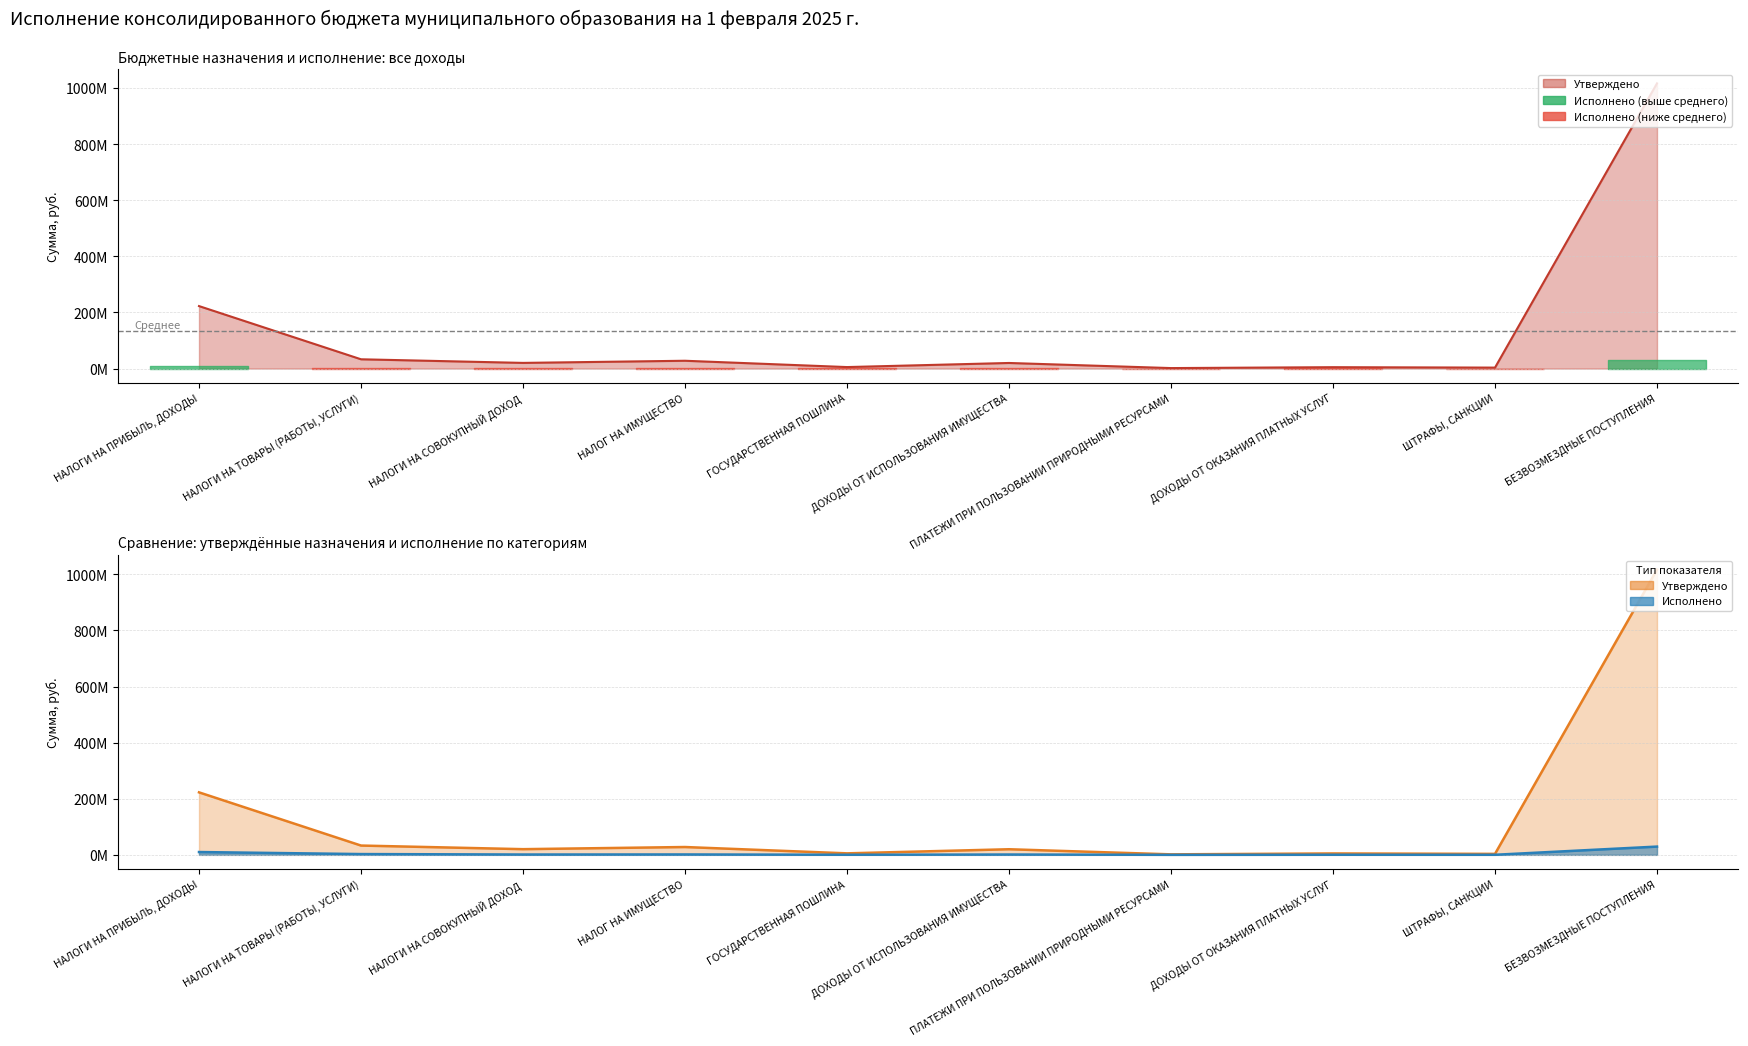

What is the minimum value for Утверждено?

1800000.0